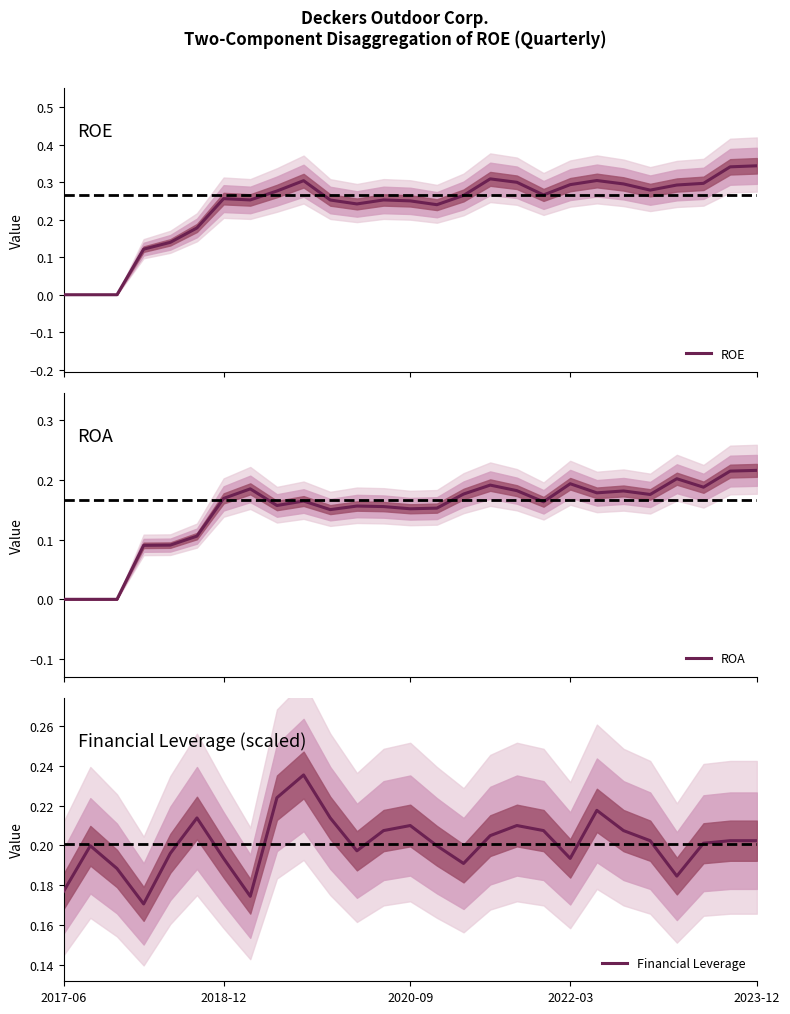

Reading right to left, extract all data points from this chart.

ROE: 0.3	0.3	0.3	0.3	0.3	0.3	0.3	0.3	0.3	0.3	0.3	0.3	0.2	0.3	0.3	0.2	0.3	0.3	0.3	0.3	0.3	0.2	0.1	0.1	0.0	0.0	0.0
ROA: 0.2	0.2	0.2	0.2	0.2	0.2	0.2	0.2	0.2	0.2	0.2	0.2	0.2	0.2	0.2	0.2	0.2	0.2	0.2	0.2	0.2	0.1	0.1	0.1	0.0	0.0	0.0
Financial Leverage: 0.2	0.2	0.2	0.2	0.2	0.2	0.2	0.2	0.2	0.2	0.2	0.2	0.2	0.2	0.2	0.2	0.2	0.2	0.2	0.2	0.2	0.2	0.2	0.2	0.2	0.2	0.2